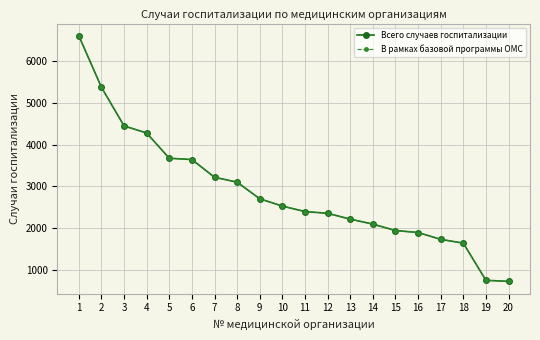

Does the chart have visible grid lines?

Yes